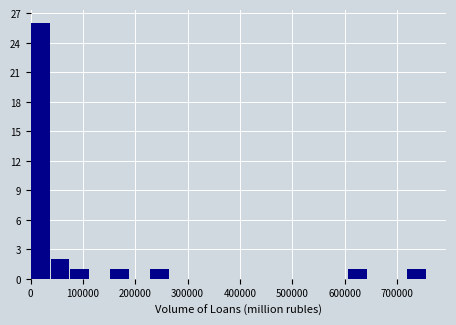

Read against the x-axis, roughly where is the centre of the tallest bar?

20000